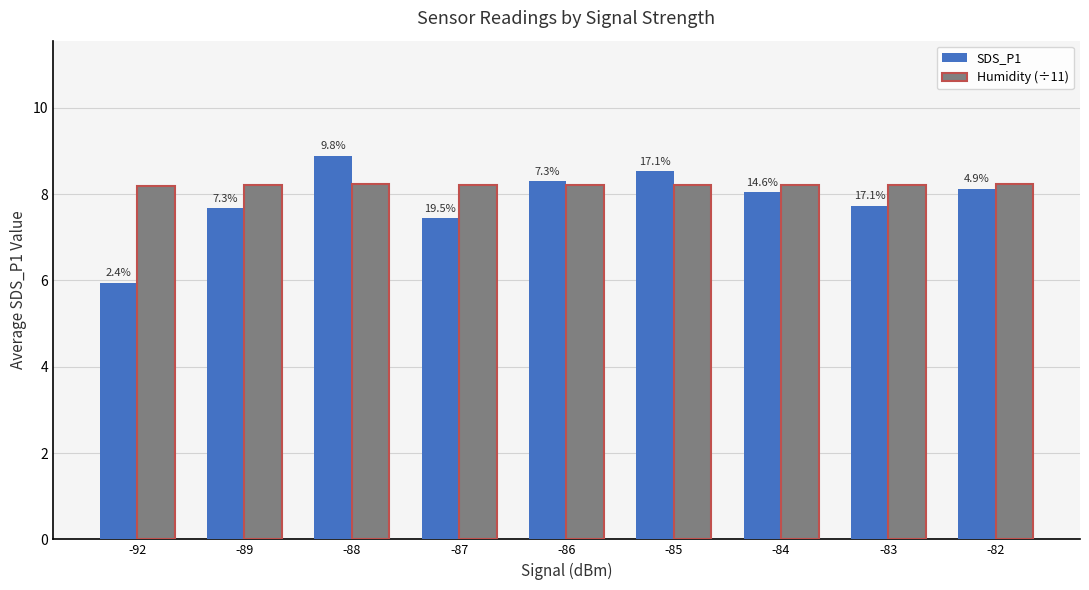

What are all the series names shown in the legend?

SDS_P1, Humidity (÷11)